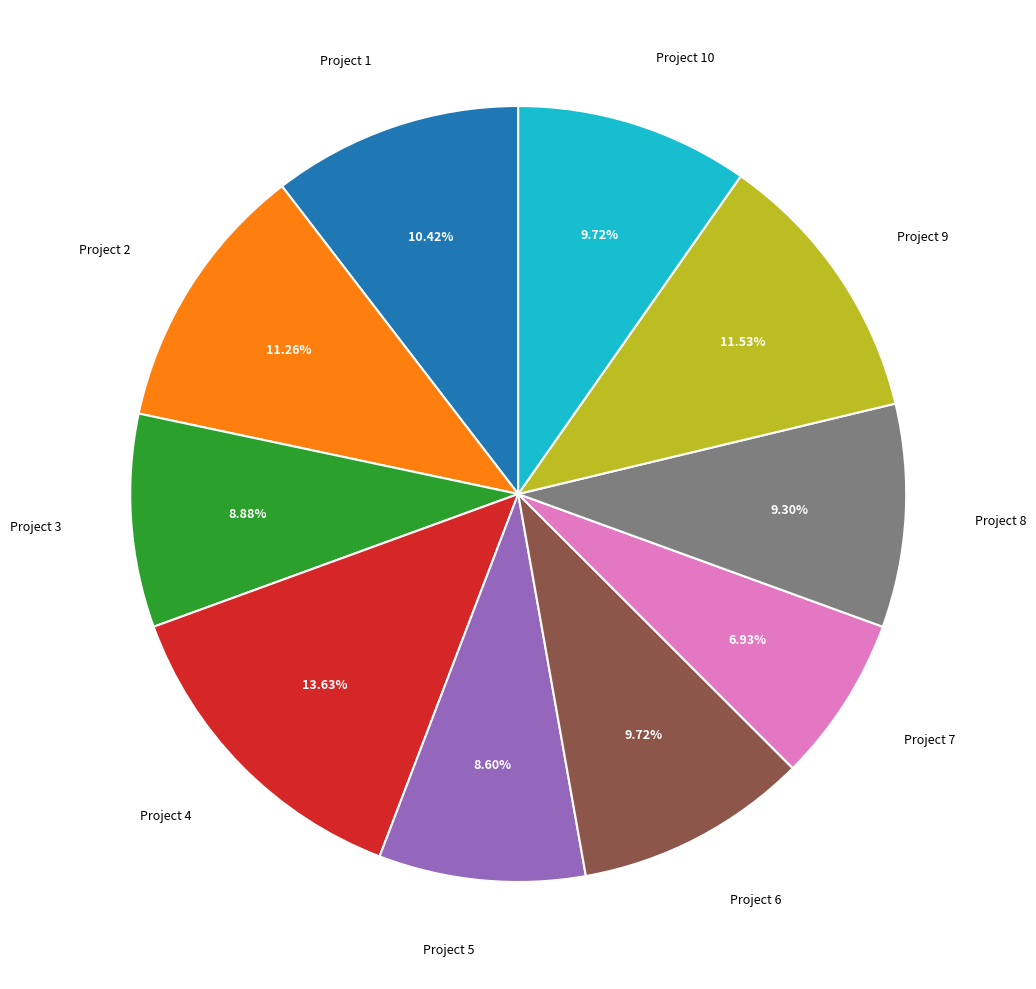

The Project 6 slice represents 1% of the pie. True or false?

False